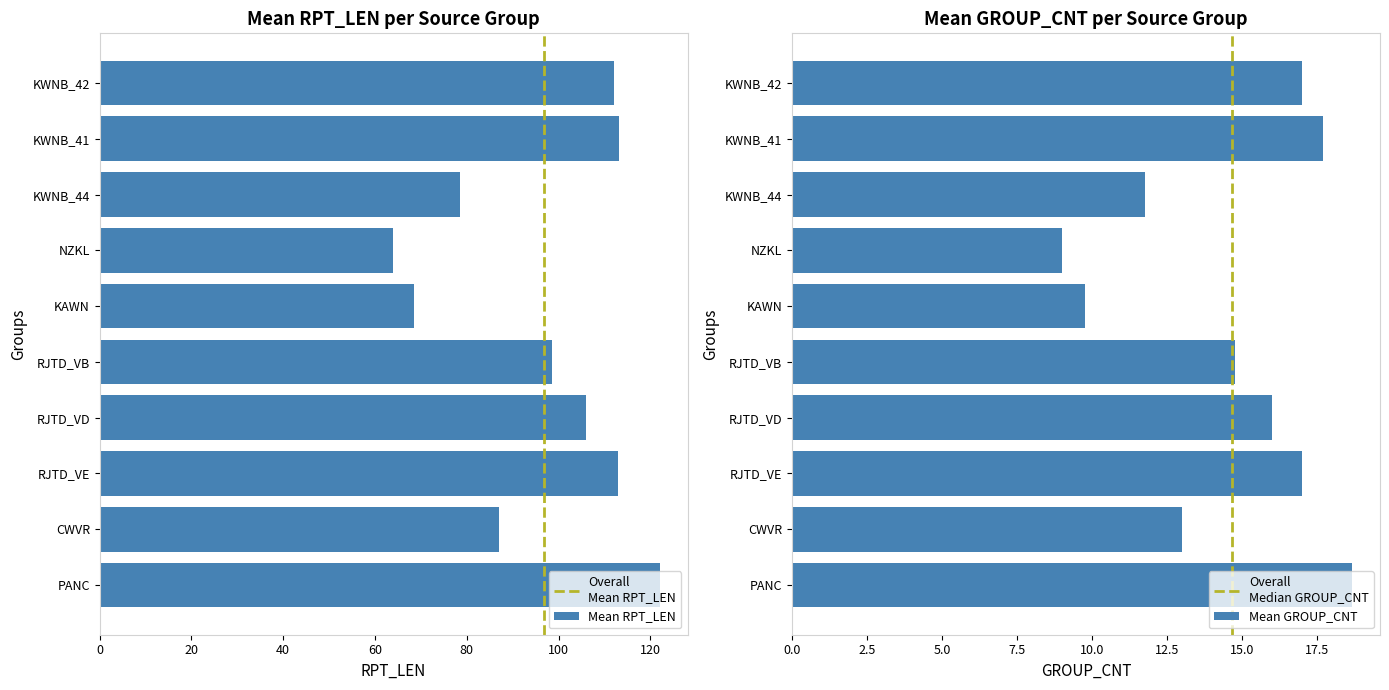

Is it true that Mean RPT_LEN equals 33.8 at KWNB_44?

False